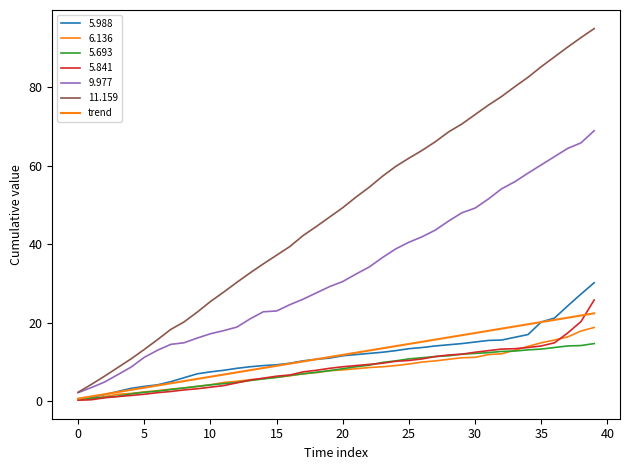

How many categories are shown in the chart?

40